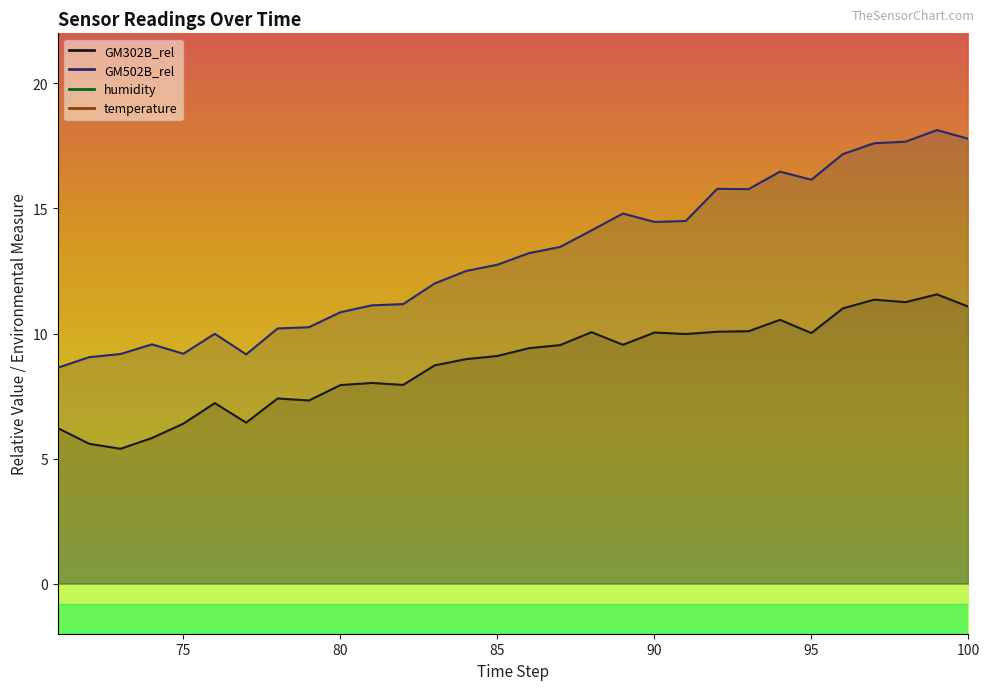

The value of GM502B_rel at 82 is 11.2. True or false?

True